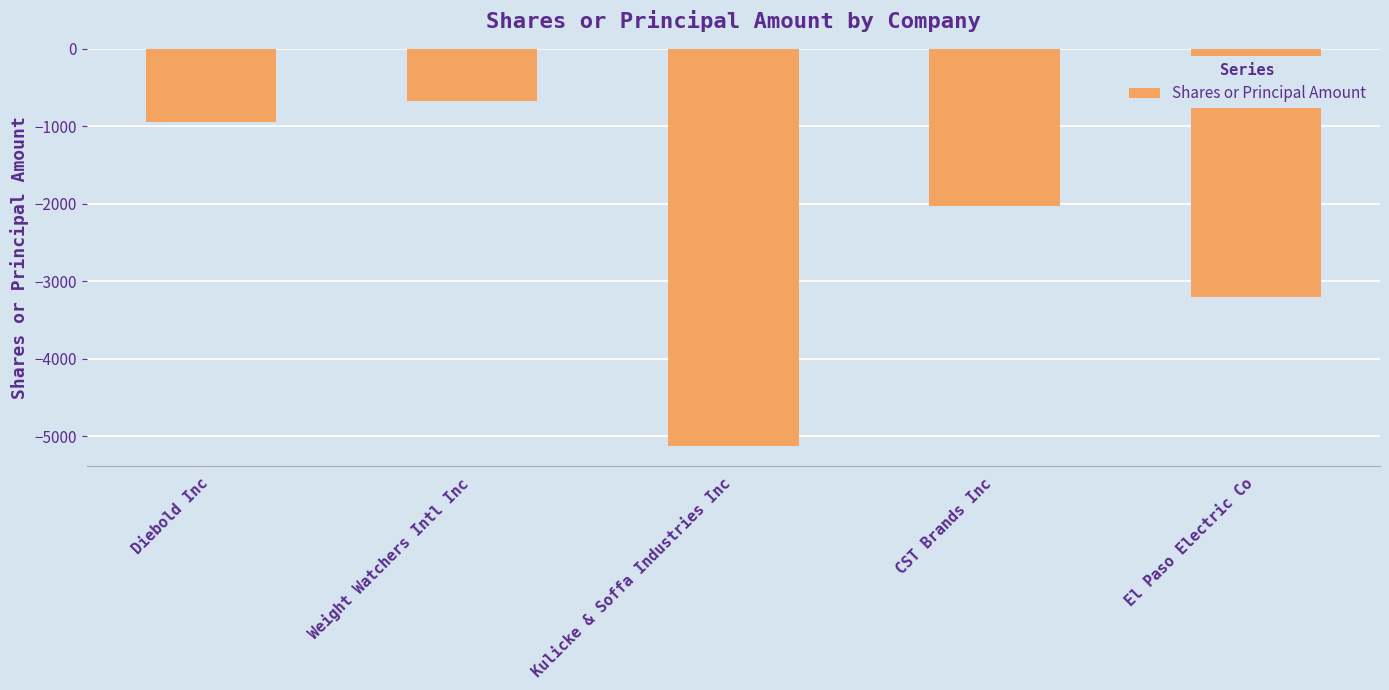

What is the label of the 3rd bar from the left?

Kulicke & Soffa Industries Inc